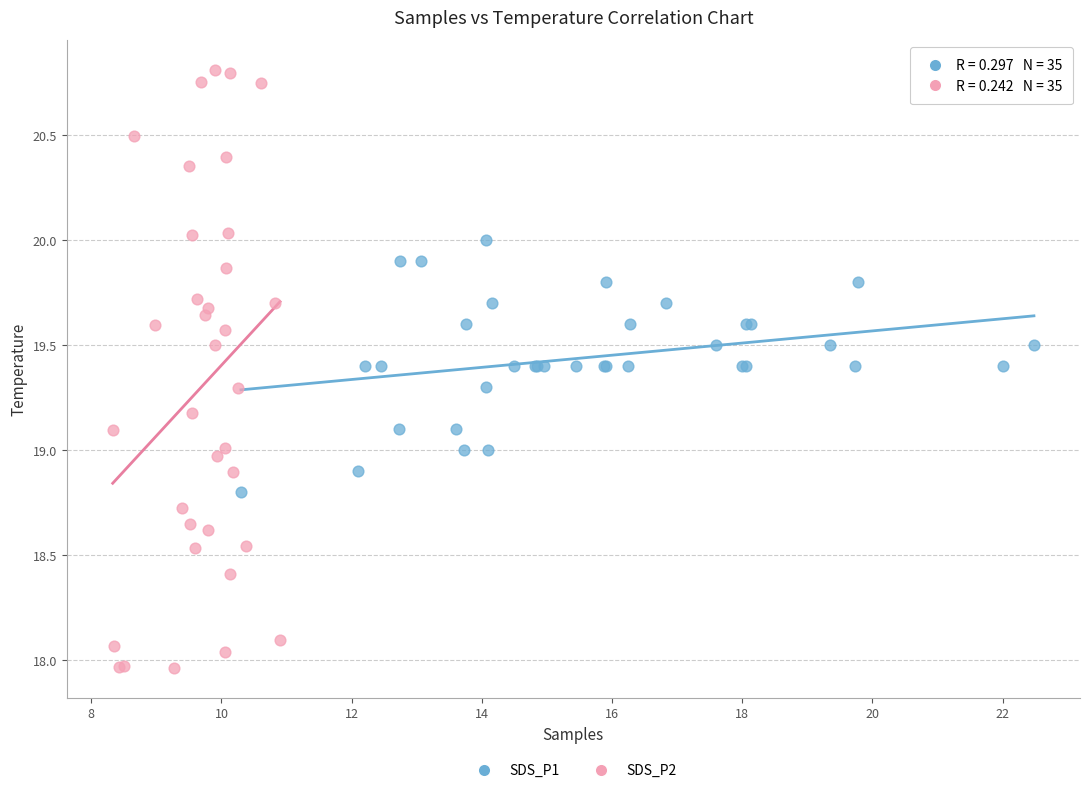

What are all the series names shown in the legend?

SDS_P1, SDS_P2